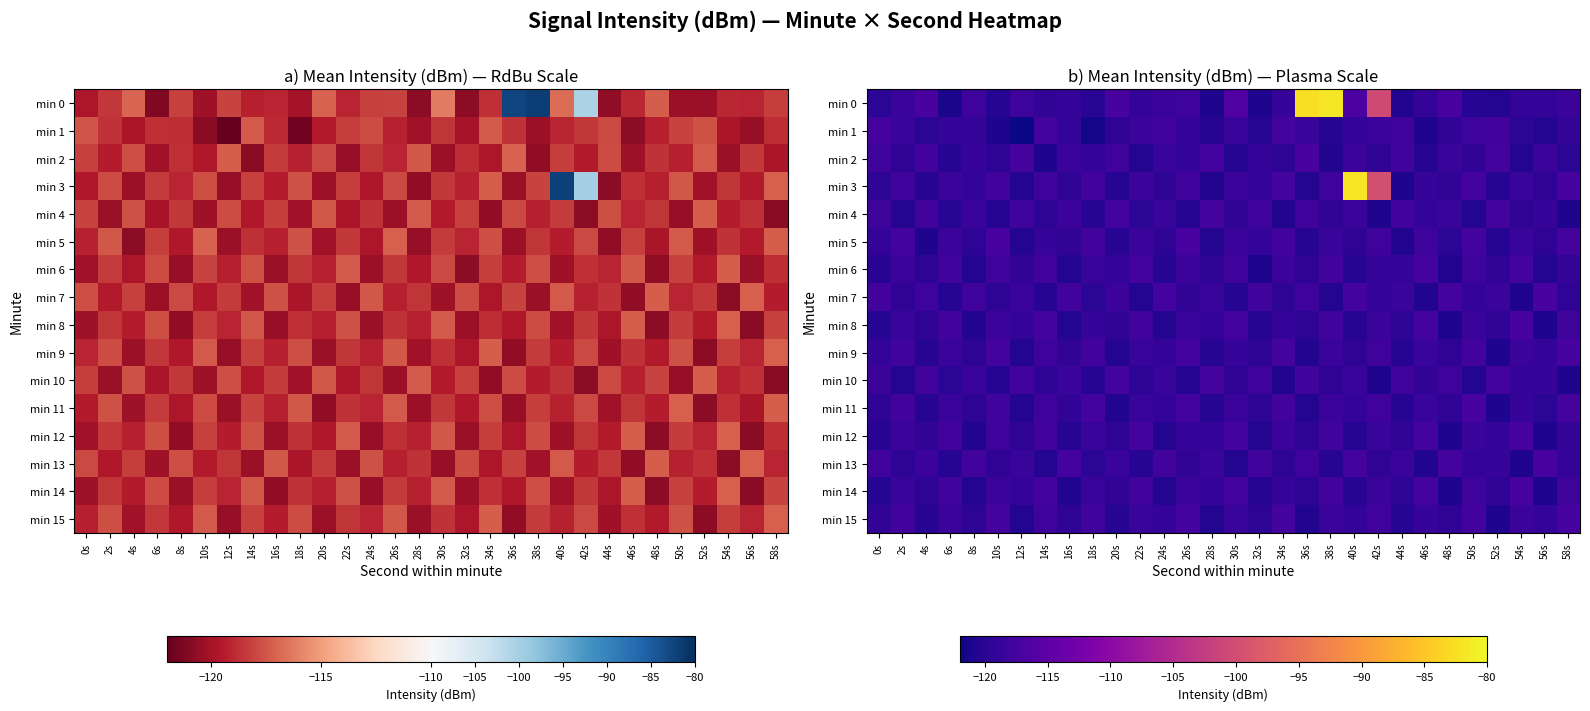

Is the value of min 12 at 44s greater than the value of min 9 at 12s?

Yes